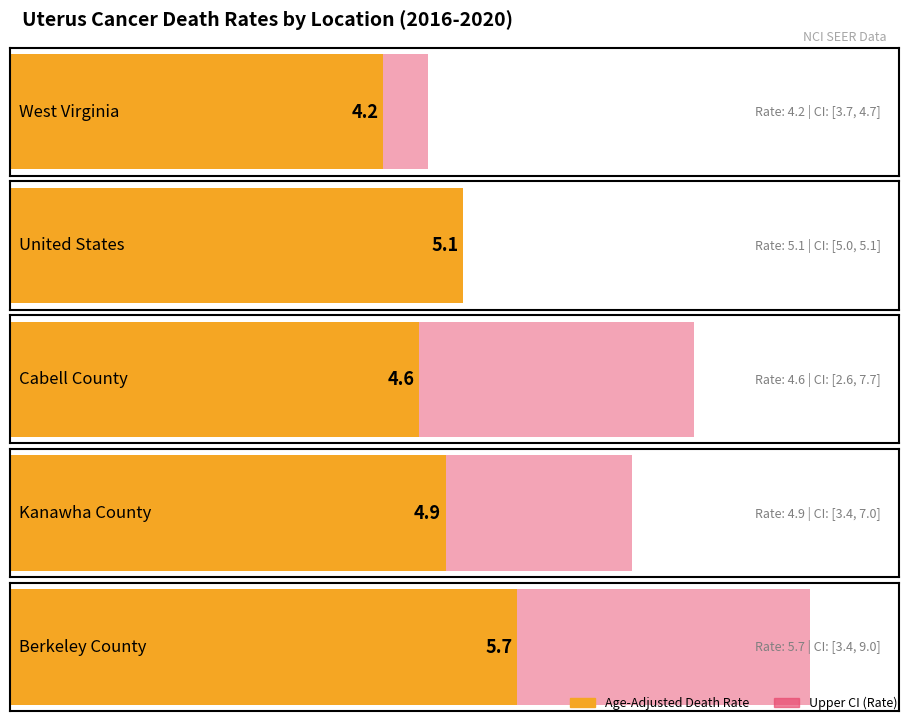

What is the maximum value shown in the chart?

9.0